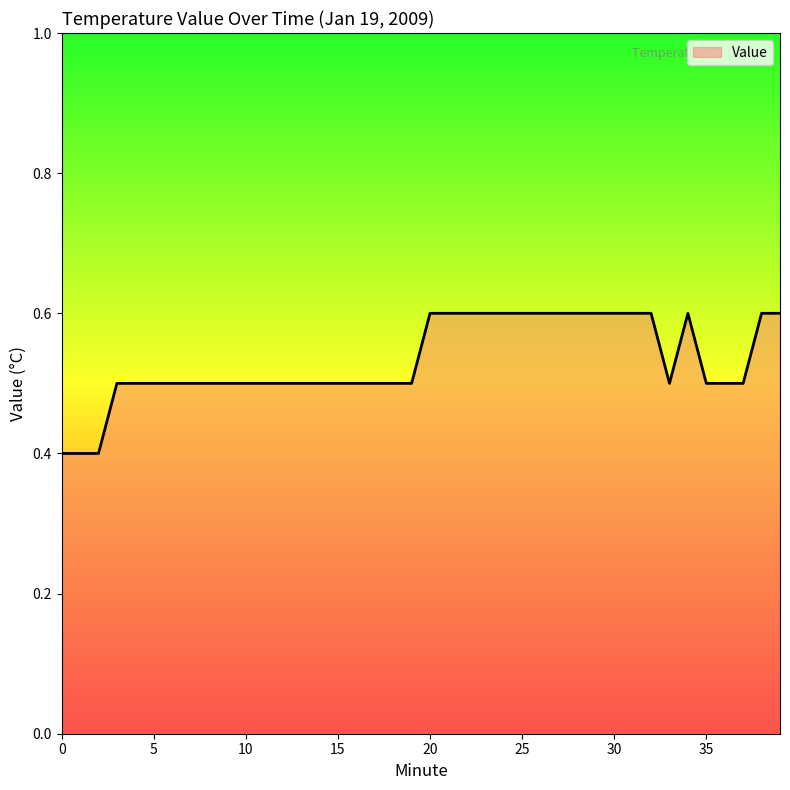

What is the smallest value displayed?

0.4